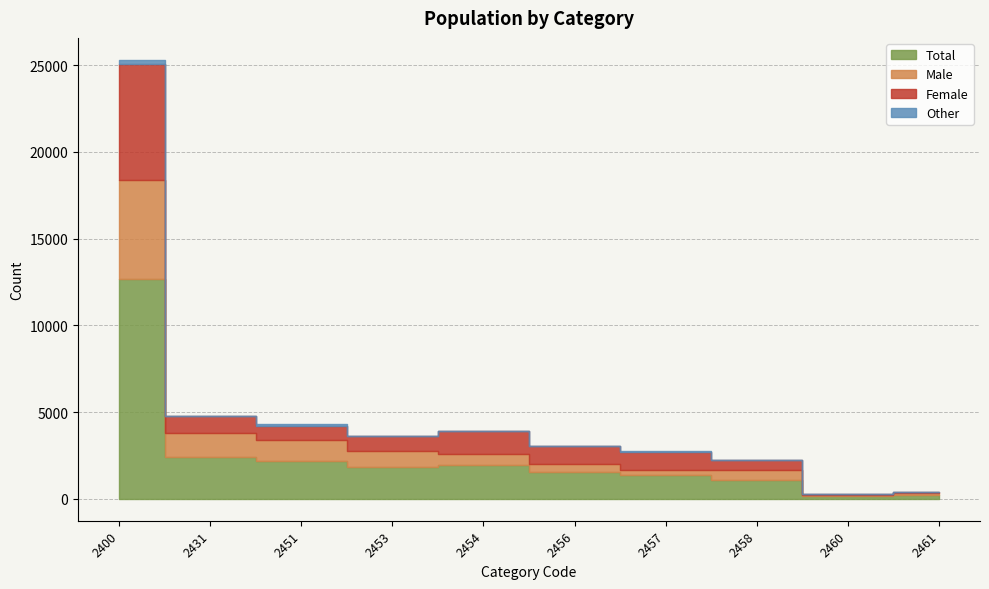

Rank the series at 2451 from highest to lowest value.

Total, Male, Female, Other